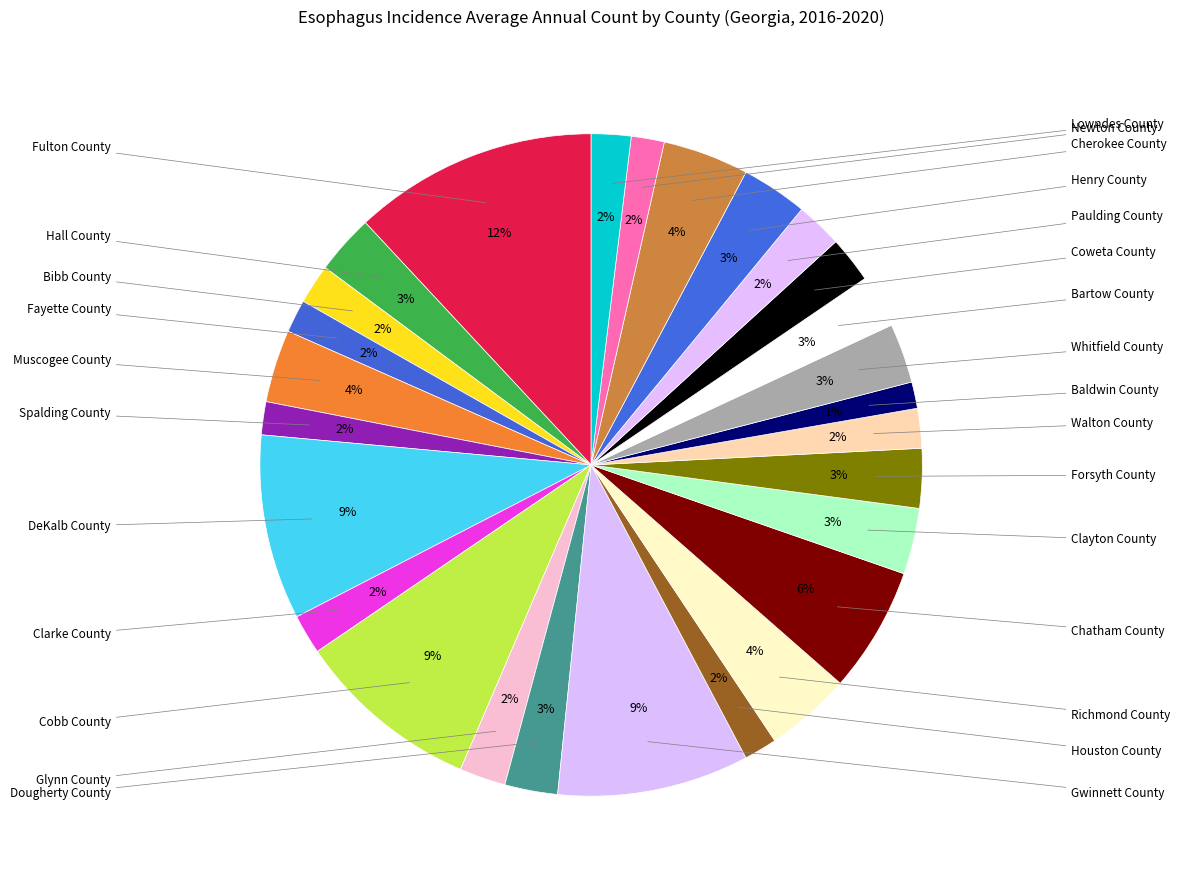

Count the number of slices in the pie.

27